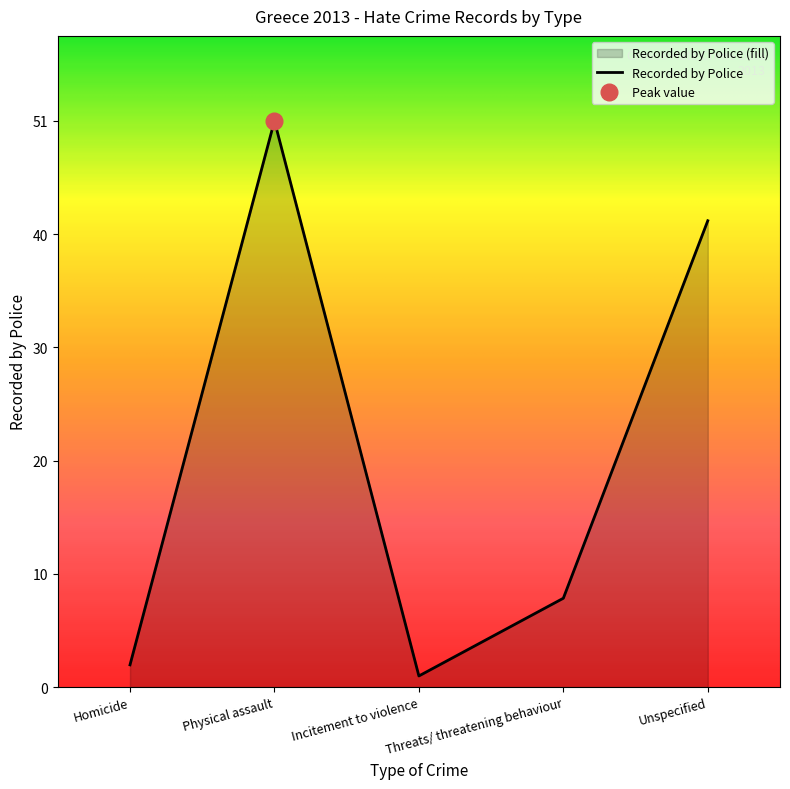

Which has a higher value, Homicide or Incitement to violence?

Homicide